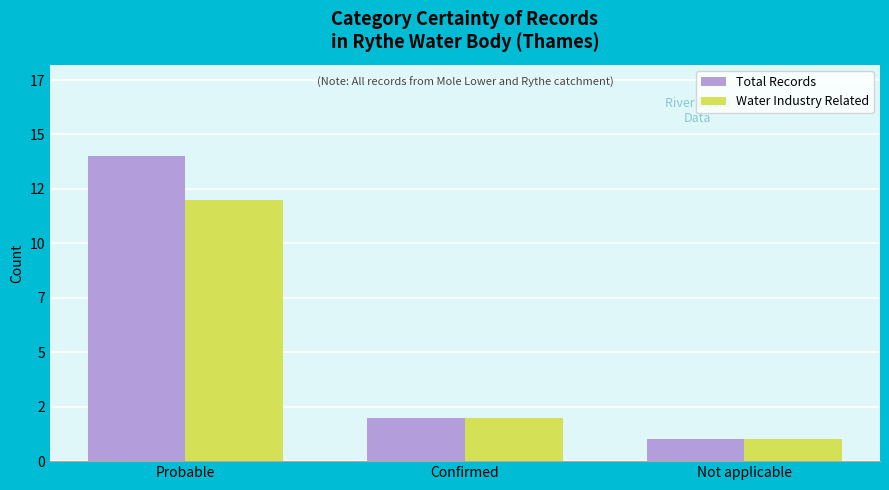

What is the difference between the maximum and second lowest values in the Total Records series?

12